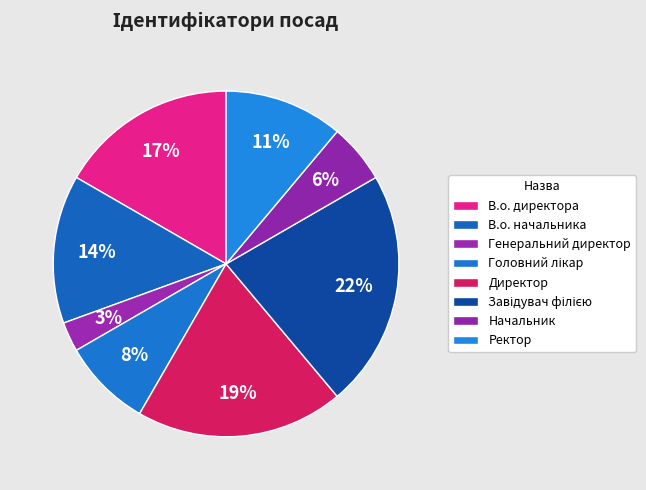

To the nearest percent, what is the combined percentage of Ректор and Завідувач філією?

33%